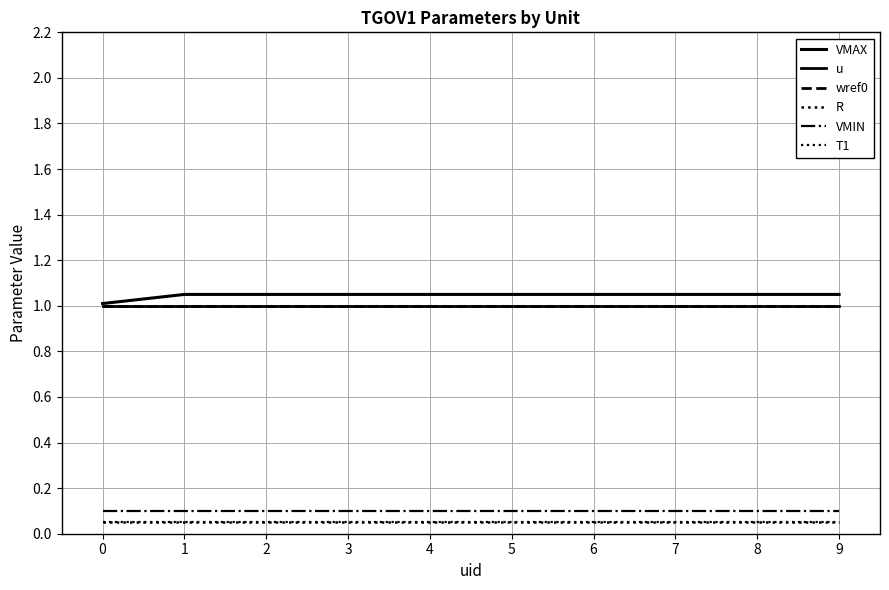

Which has a higher value, 4 or 9?

4